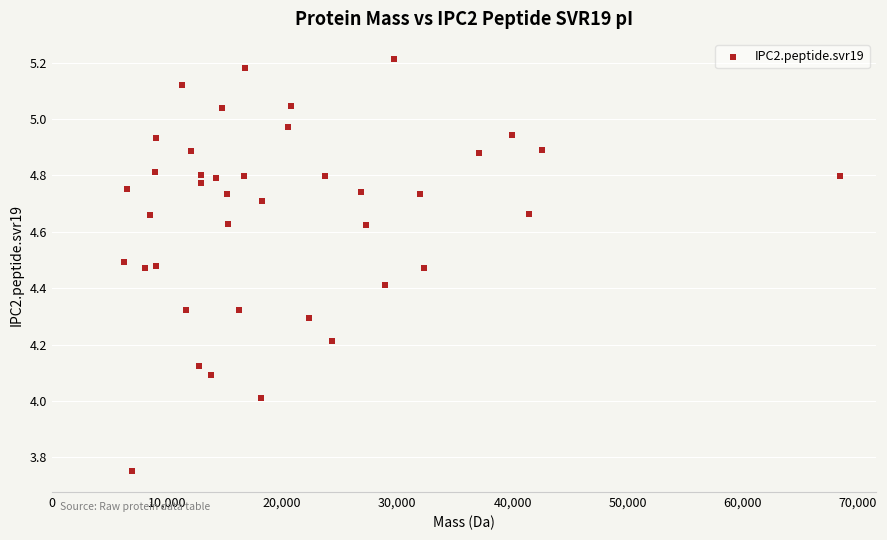

What is the range of X values (max minus min)?

62151.5